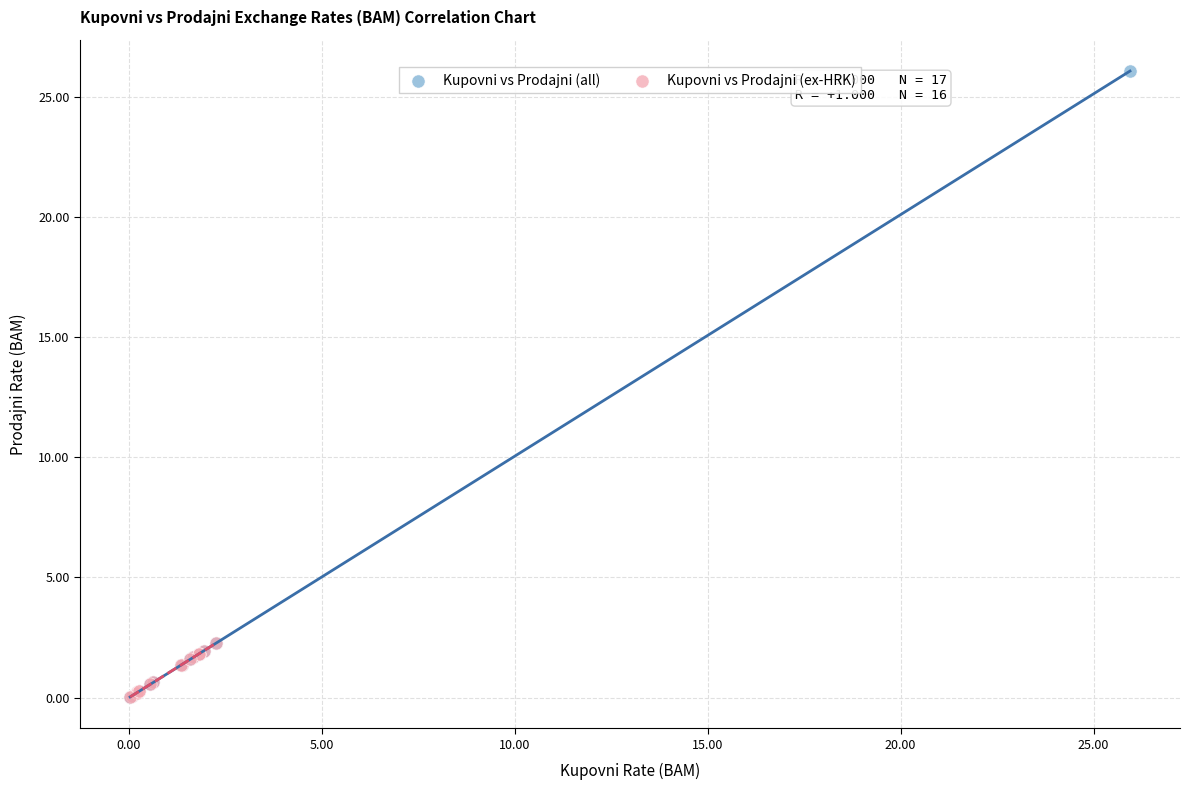

Which series contains the highest Y value?

Kupovni vs Prodajni (all)